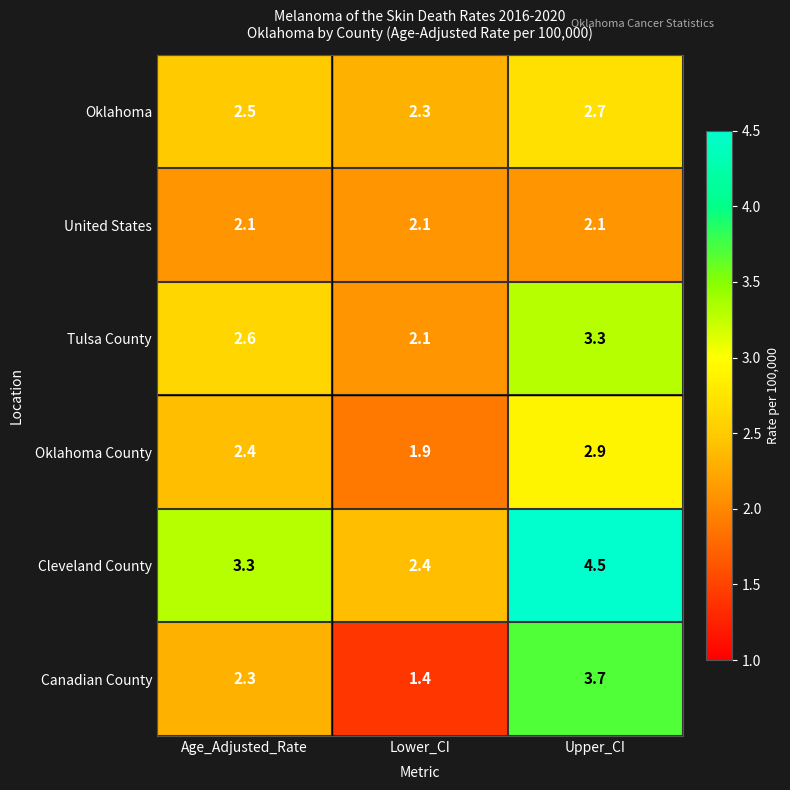

How many Oklahoma values are between 2 and 3?

3